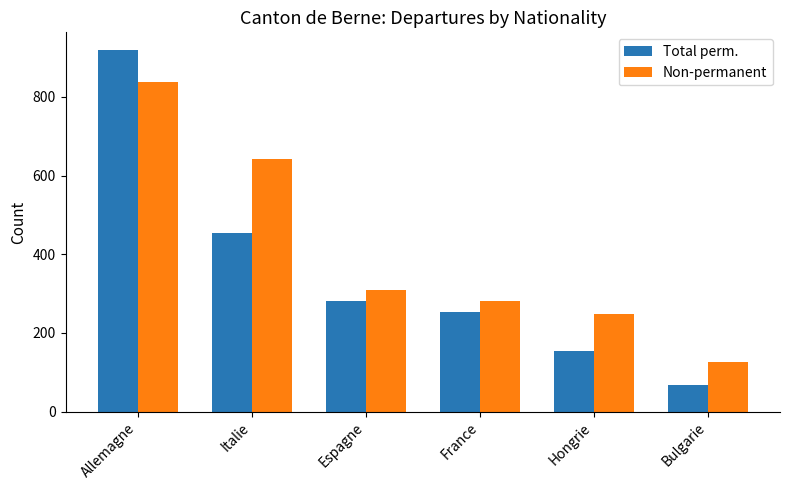

List the labels in order of Non-permanent value, smallest first.

Bulgarie, Hongrie, France, Espagne, Italie, Allemagne